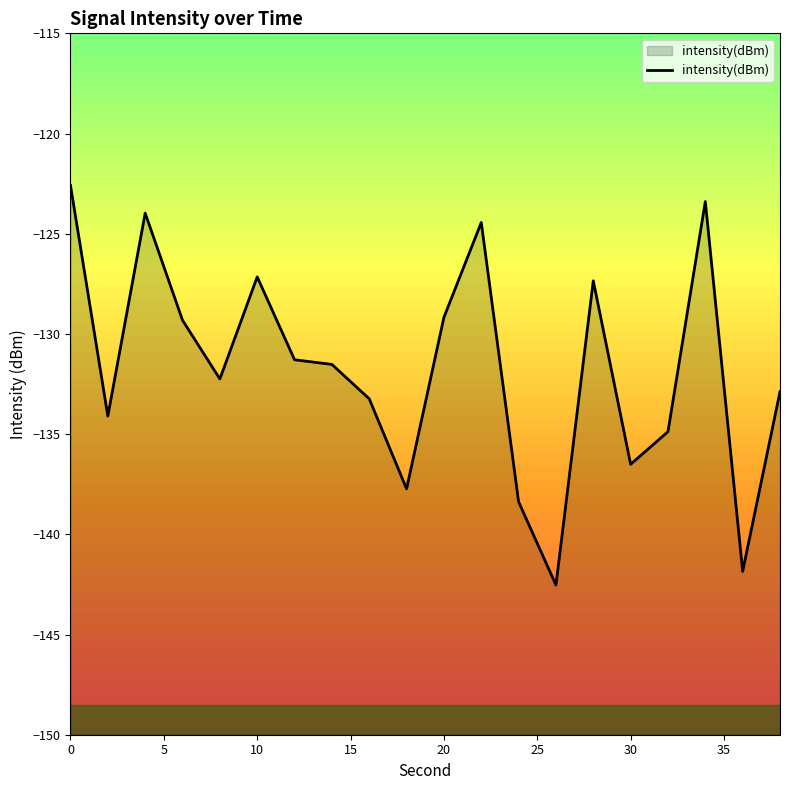

Which has a higher value, 2 or 26?

2